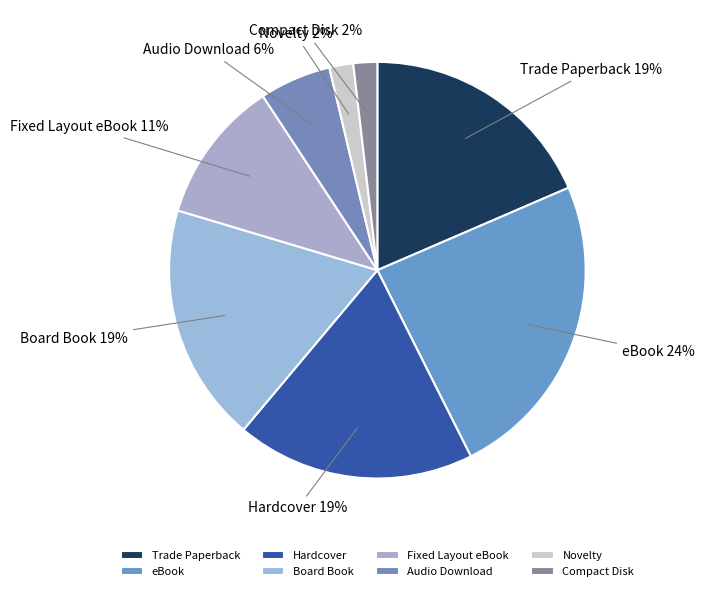

To the nearest percent, what is the combined percentage of Board Book and Hardcover?

37%